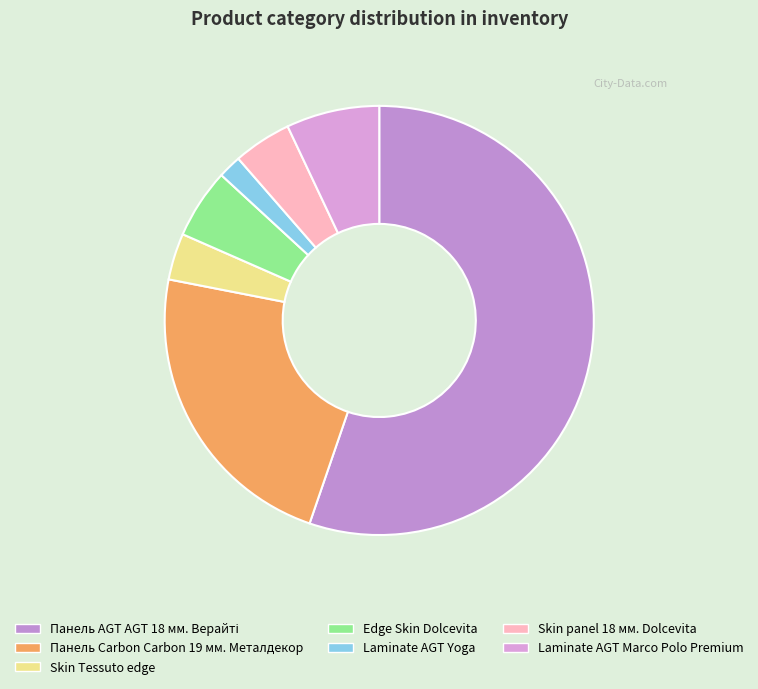

True or false: Laminate AGT Marco Polo Premium accounts for 7% of the total.

True